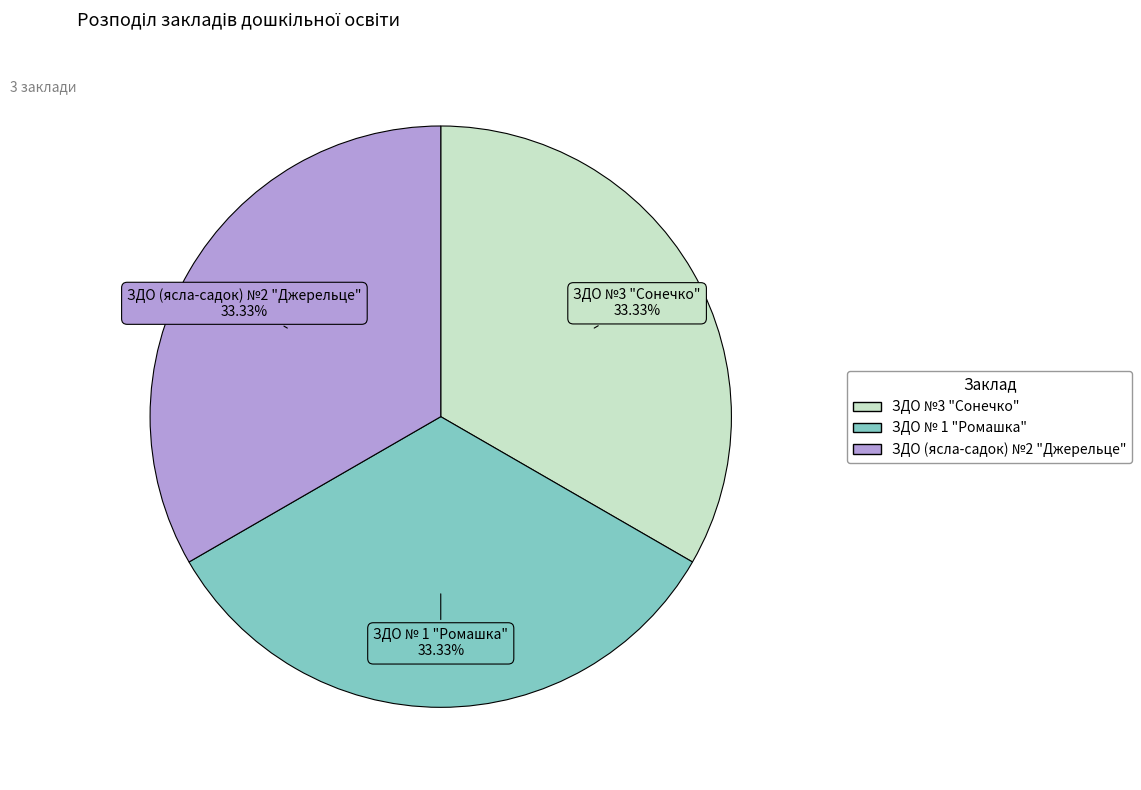

Does any single category account for the majority?

No